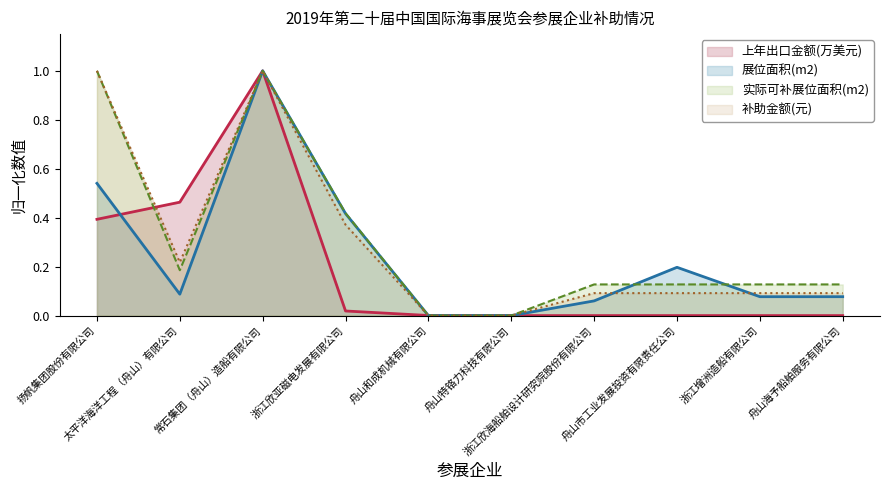

What are all the series names shown in the legend?

上年出口金额(万美元), 展位面积(m2), 实际可补展位面积(m2), 补助金额(元)